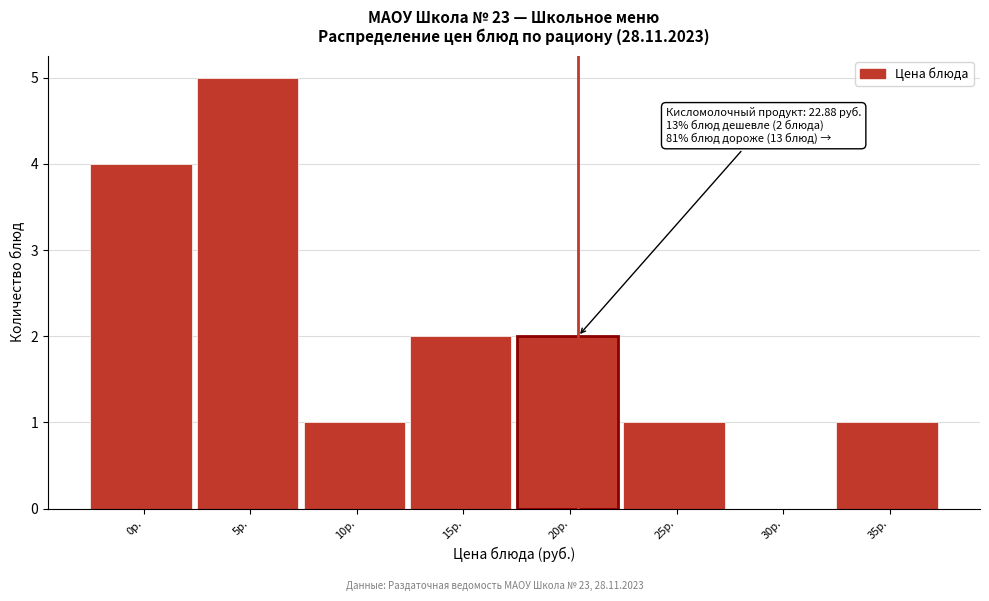

Reading right to left, list all the values displayed in this chart.

35р.=1	30р.=0	25р.=1	20р.=2	15р.=2	10р.=1	5р.=5	0р.=4